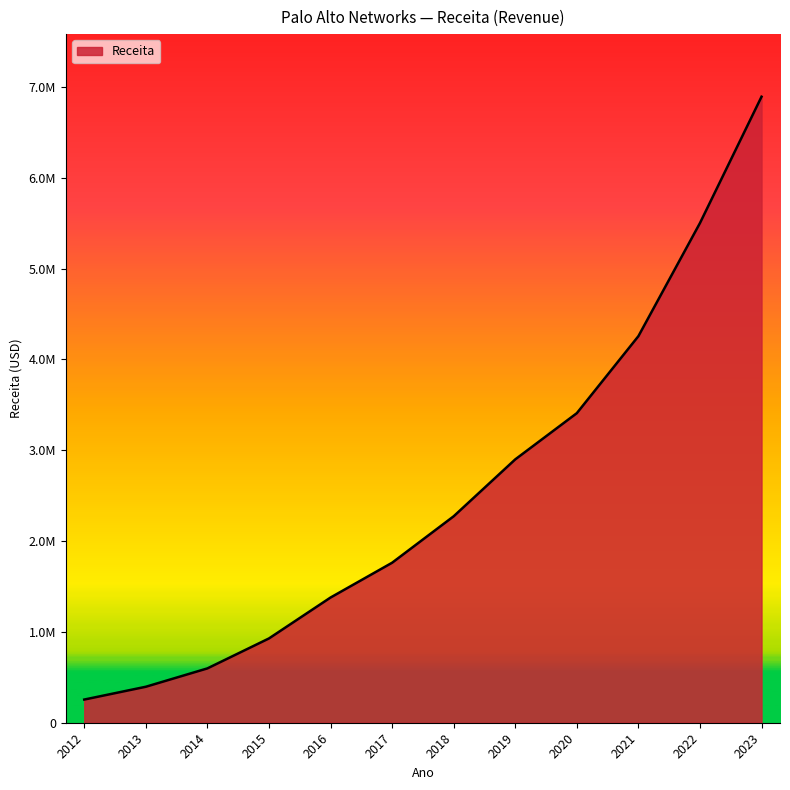

What is the difference between the second highest and minimum values?

5246362